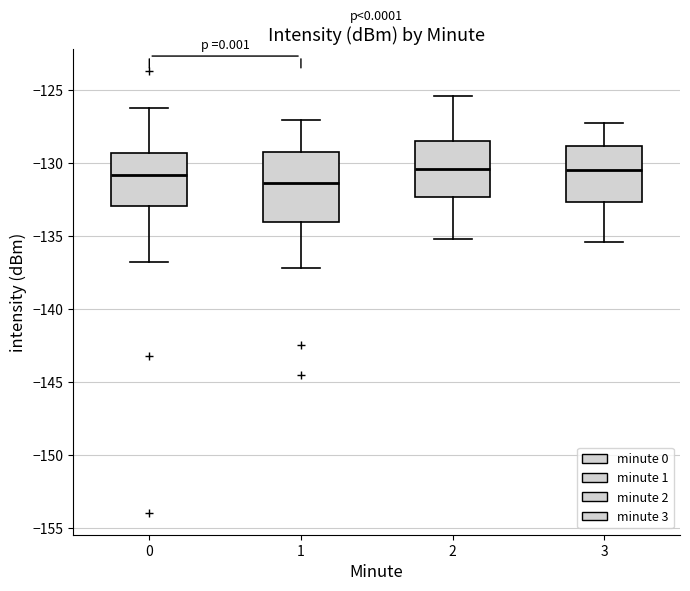

Which box's median line is the lowest?

1